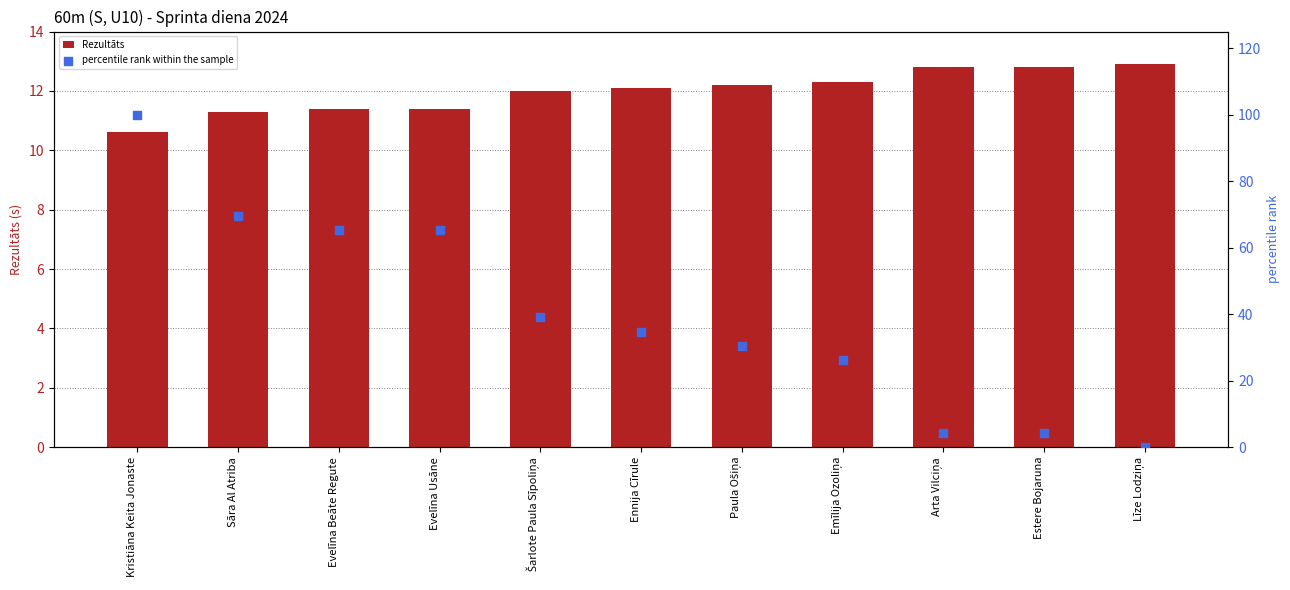

Is the value of percentile rank within the sample at Ennija Cīrule greater than the value of Rezultāts at Evelīna Beāte Regute?

Yes